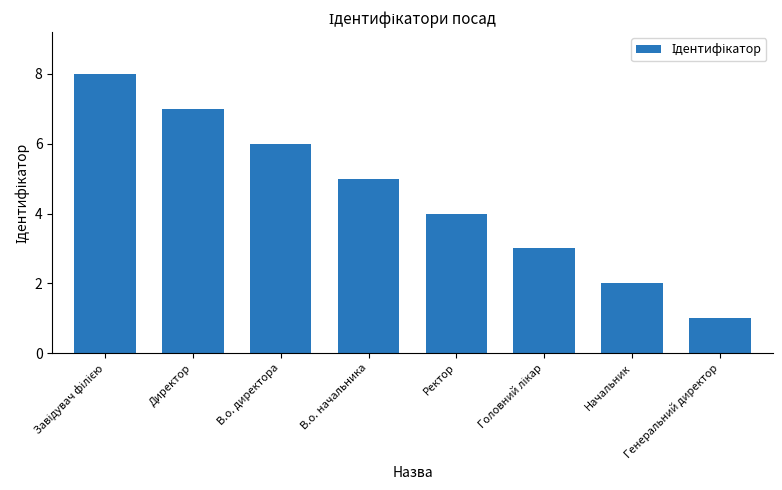

How many data points are less than 5?

4